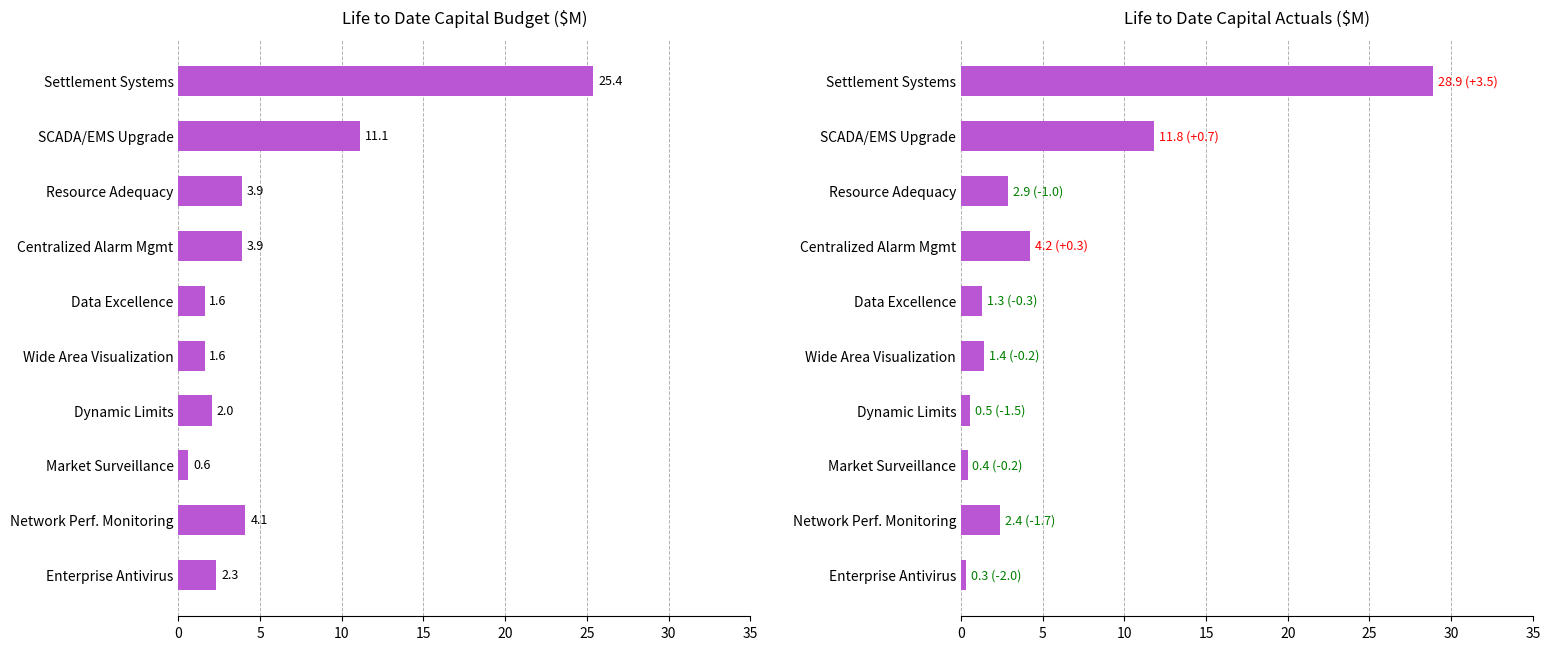

What is the difference between the highest and lowest values at Data Excellence?

0.3